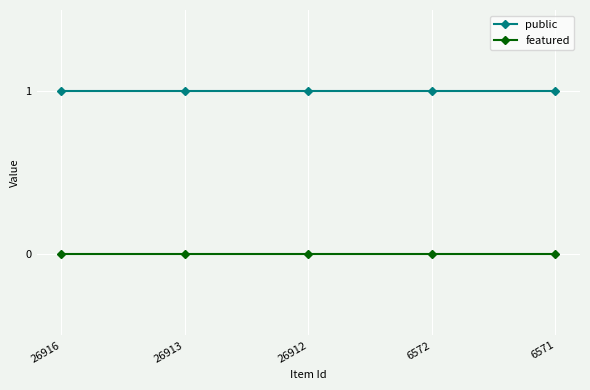

Reading left to right, what are all the values shown in this chart?

public: 1	1	1	1	1
featured: 0	0	0	0	0